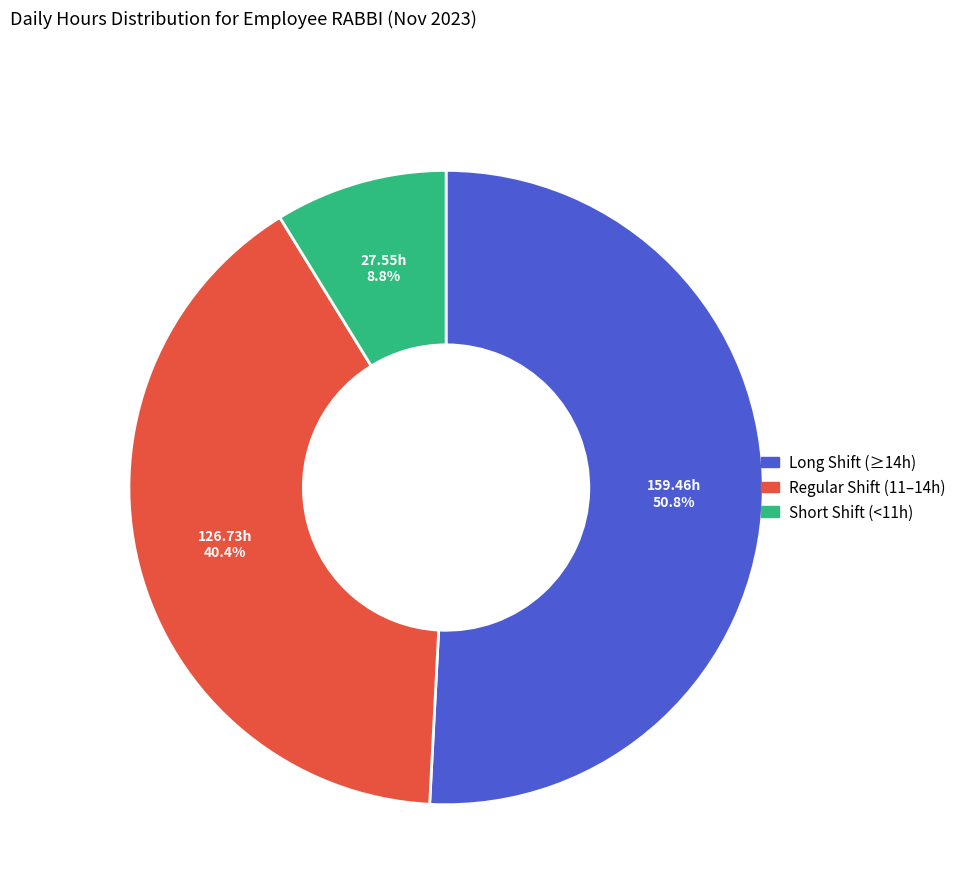

Does Long Shift (≥14h) represent more than half of the total?

Yes